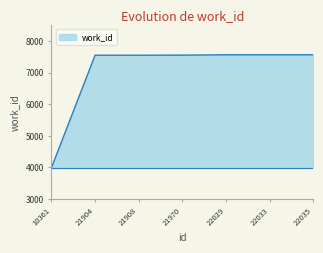

What is the minimum value shown in the chart?

3990